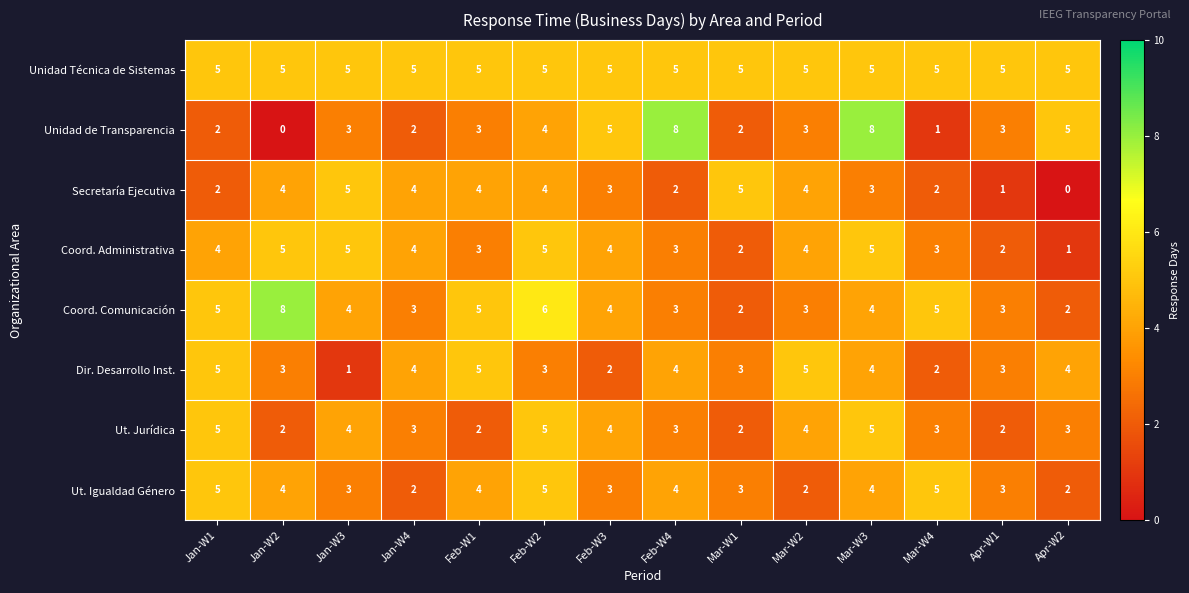

What is the highest value of the Coord. Administrativa series?

5